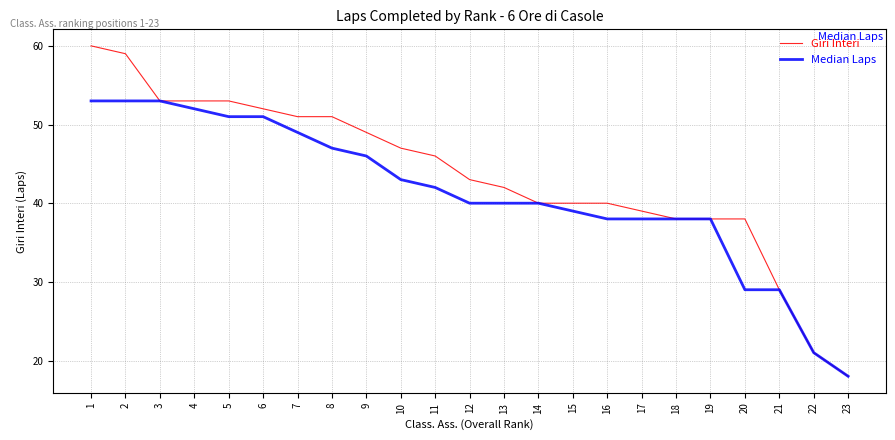

What is the approximate value of Giri Interi at 20?

38